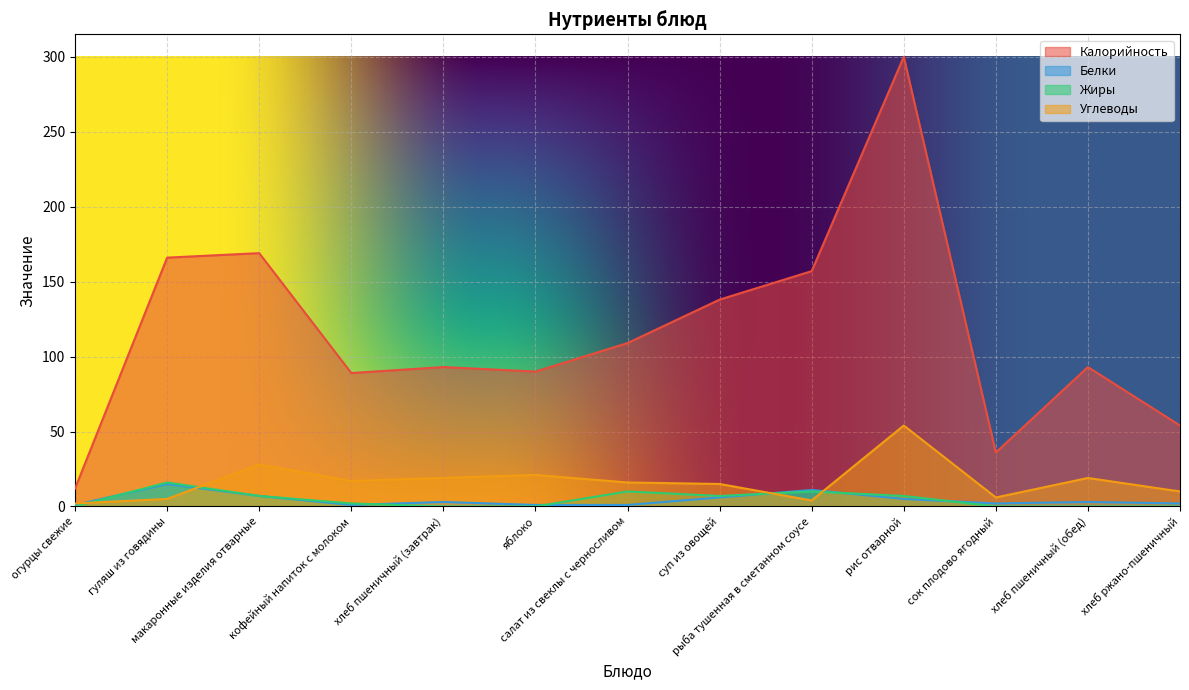

What is the sum of the Калорийность values at салат из свеклы с черносливом and яблоко?

199